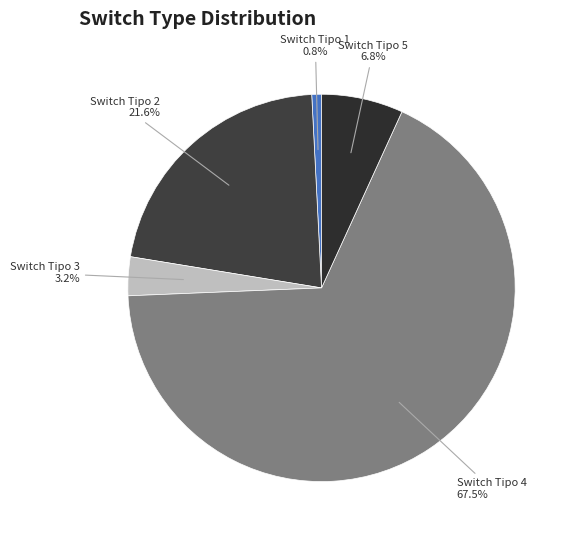

Between Switch Tipo 5 and Switch Tipo 4, which is larger?

Switch Tipo 4